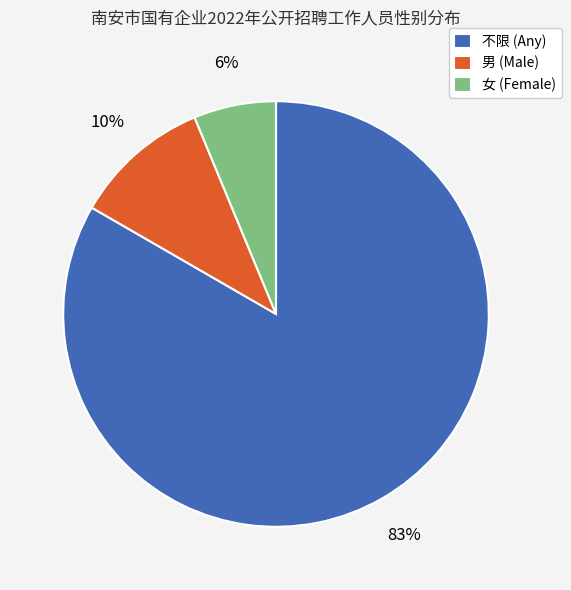

How many segments does this pie chart have?

3